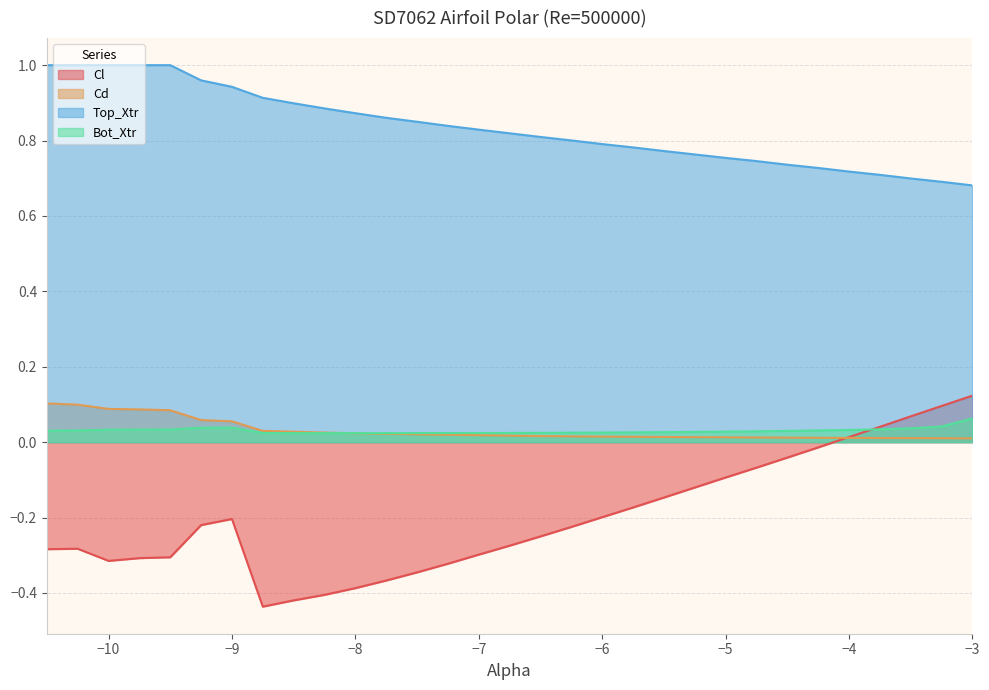

True or false: Bot_Xtr and Top_Xtr intersect in this chart.

False